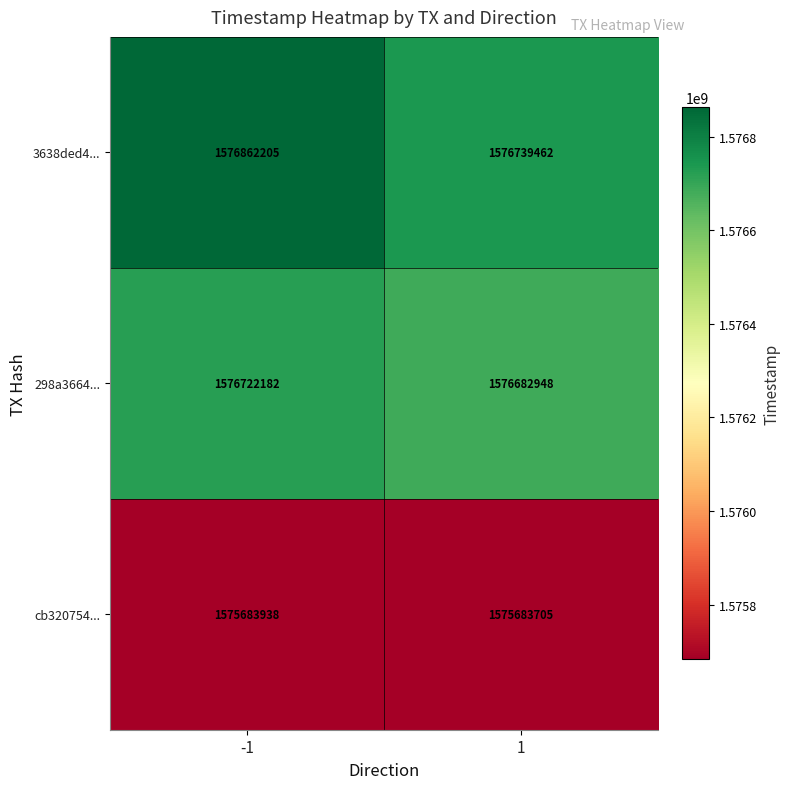

The 3638ded4... series shows 457041120 at -1. True or false?

False